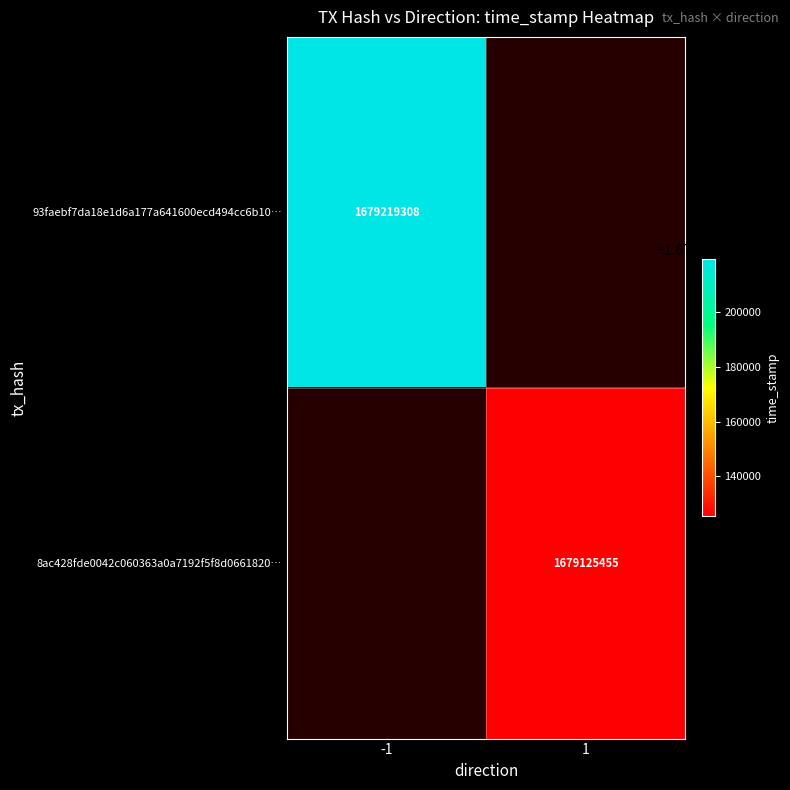

The value of 93faebf7da18e1d6a177a641600ecd494cc6b10… at -1 is 1679219308. True or false?

True